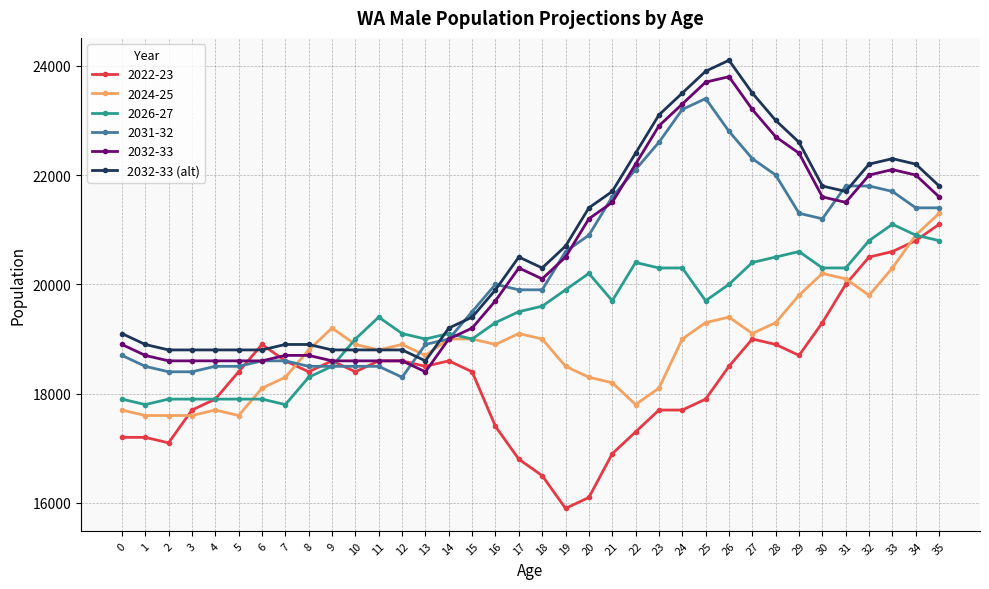

What is the highest value of the 2024-25 series?

21300